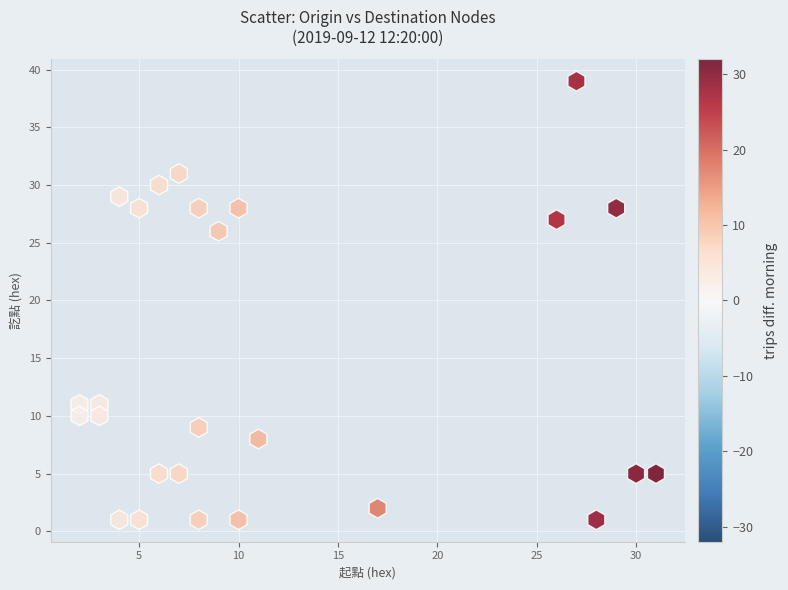

What Y value in the scatter plot is closest to 20?

26